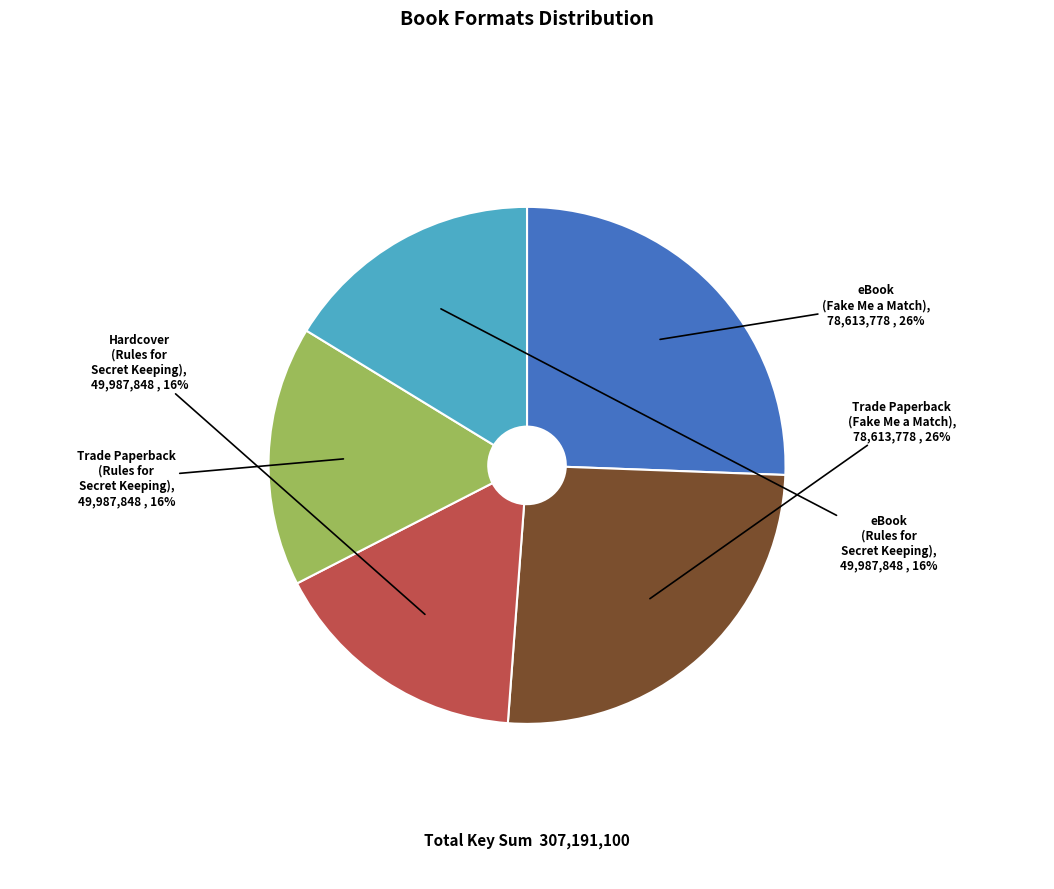

Count the number of slices in the pie.

5